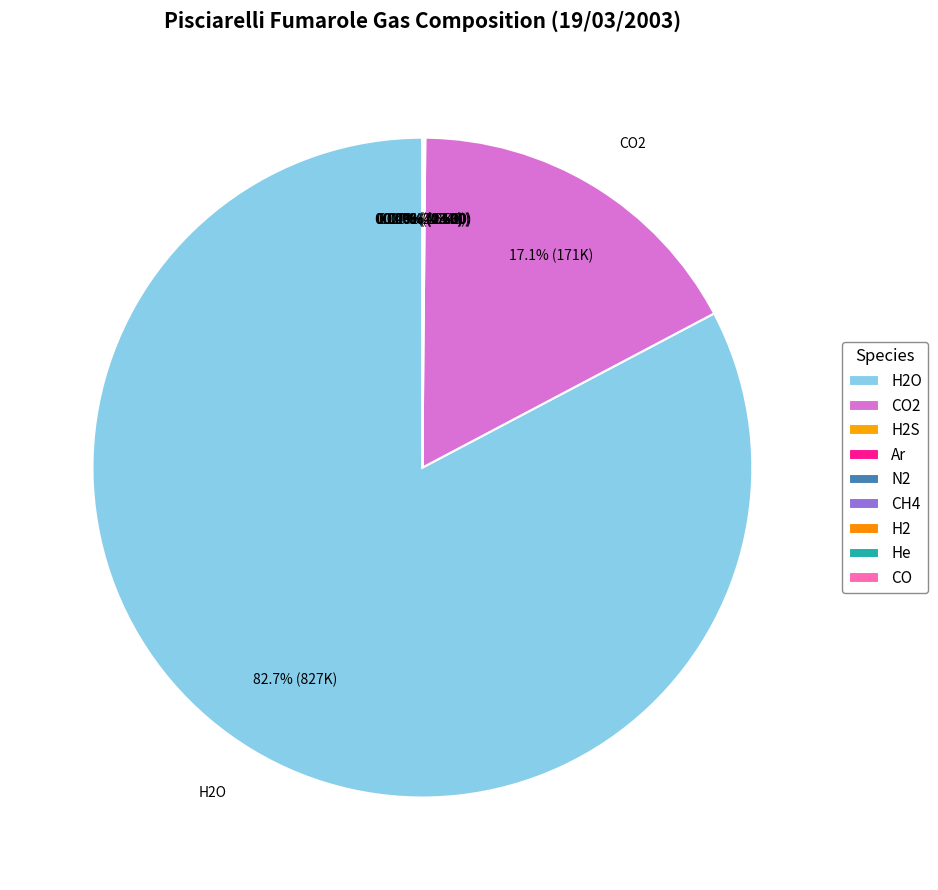

Which slice is the smallest?

CO